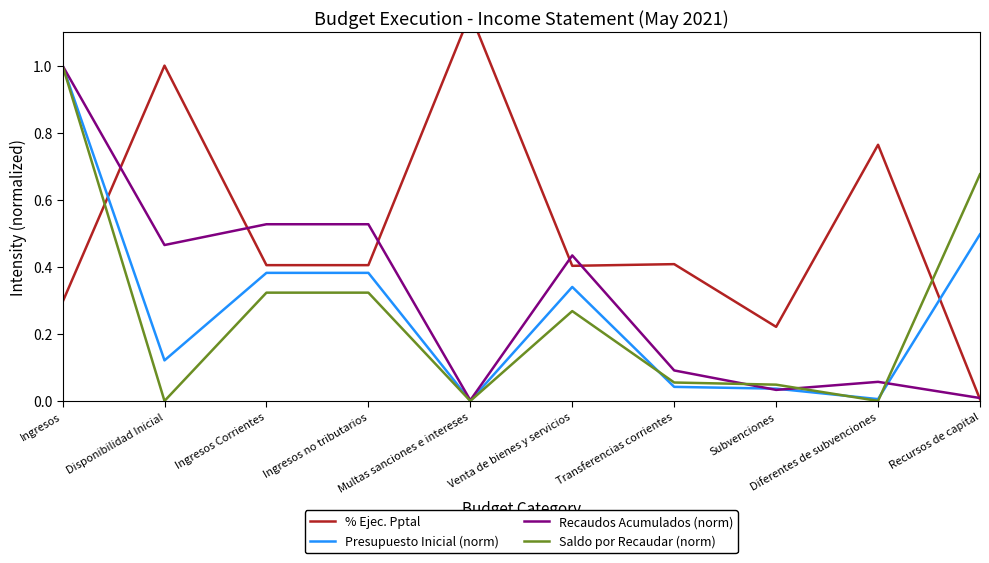

Reading left to right, extract all data points from this chart.

% Ejec. Pptal: 0.3	1.0	0.4	0.4	1.2	0.4	0.4	0.2	0.8	0.0
Presupuesto Inicial (norm): 1.0	0.1	0.4	0.4	0.0	0.3	0.0	0.0	0.0	0.5
Recaudos Acumulados (norm): 1.0	0.5	0.5	0.5	0.0	0.4	0.1	0.0	0.1	0.0
Saldo por Recaudar (norm): 1.0	0.0	0.3	0.3	0.0	0.3	0.1	0.0	0.0	0.7